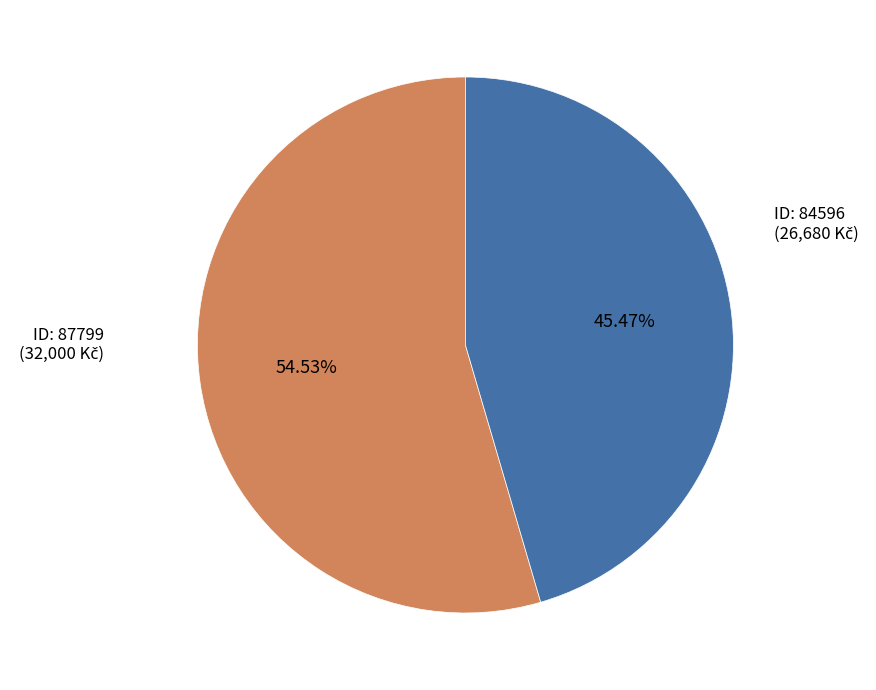

How many segments does this pie chart have?

2